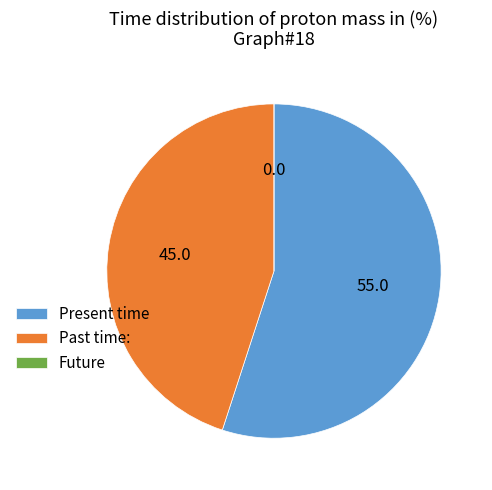

Which slice is the largest?

Present time